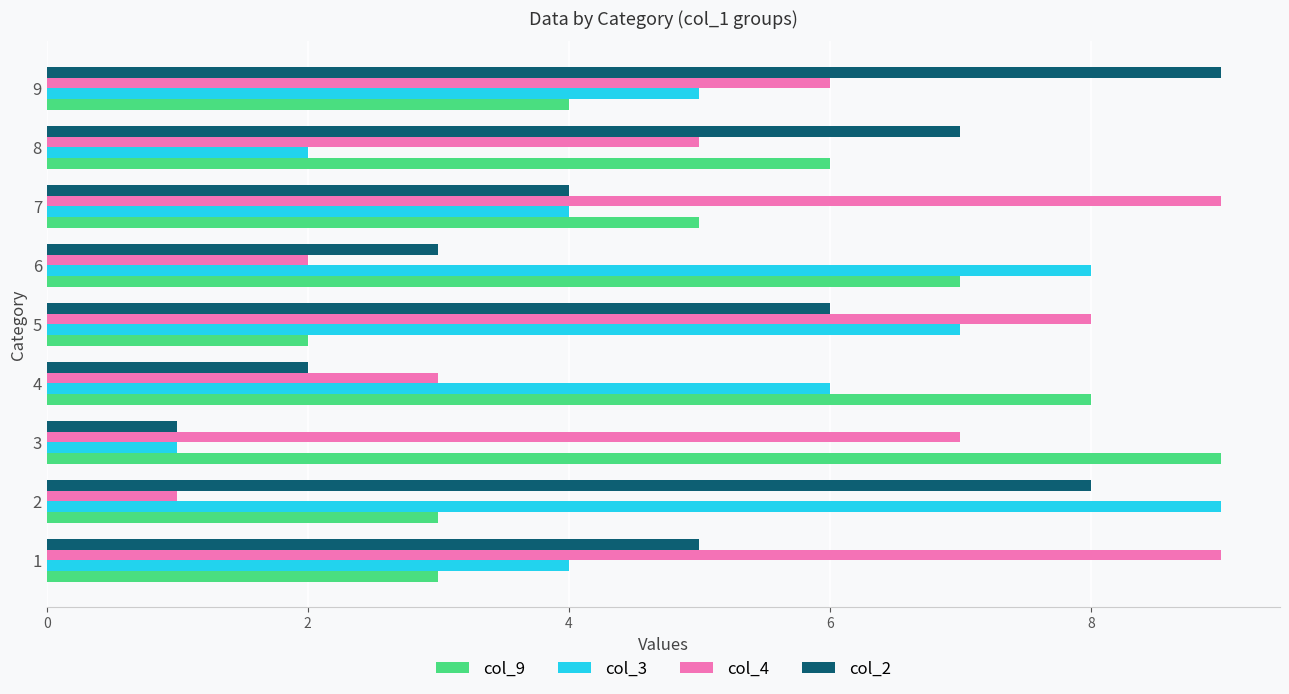

Between 2 and 5, which series saw the biggest shift?

col_4